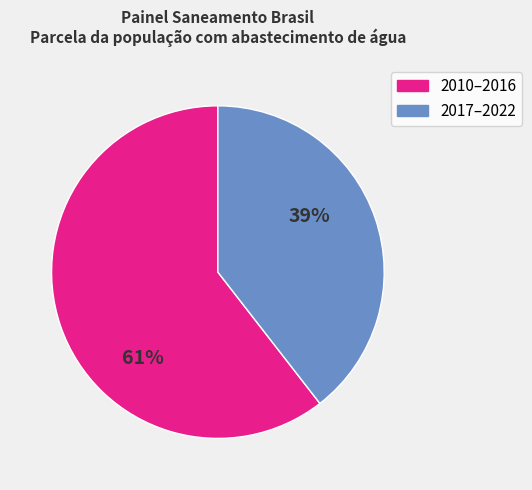

Is there a majority slice in this chart?

Yes